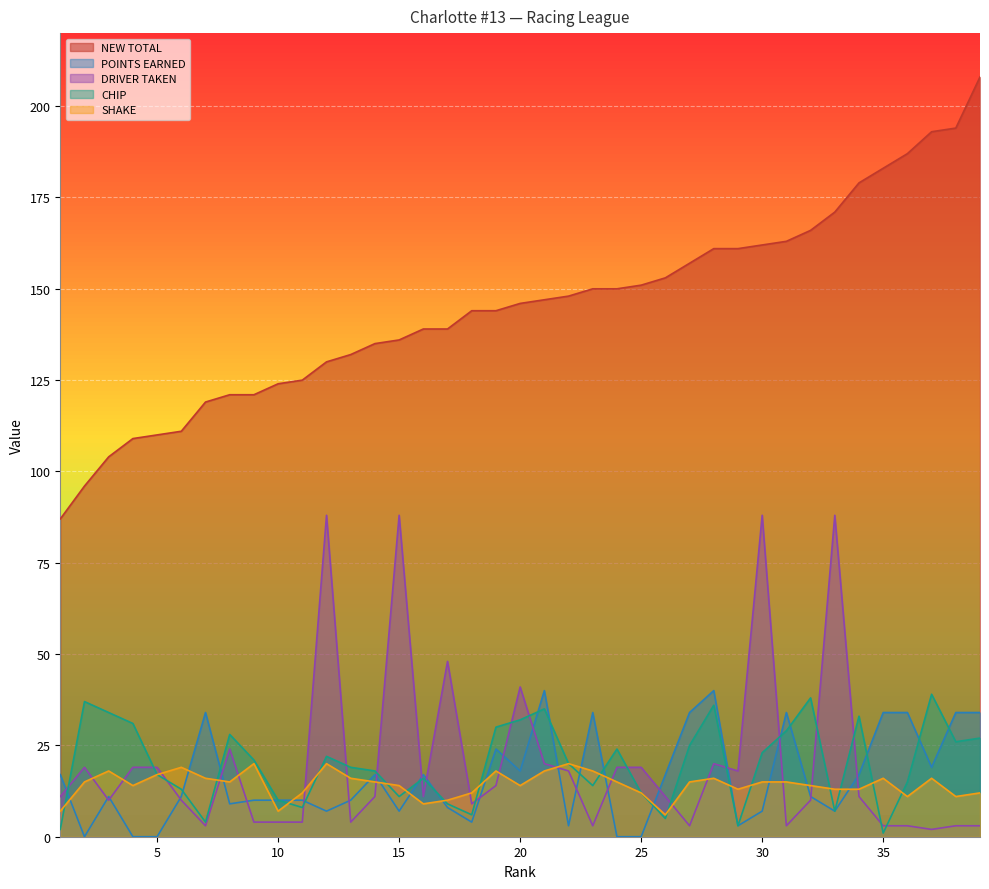

How many data points in NEW TOTAL are less than 146?

19